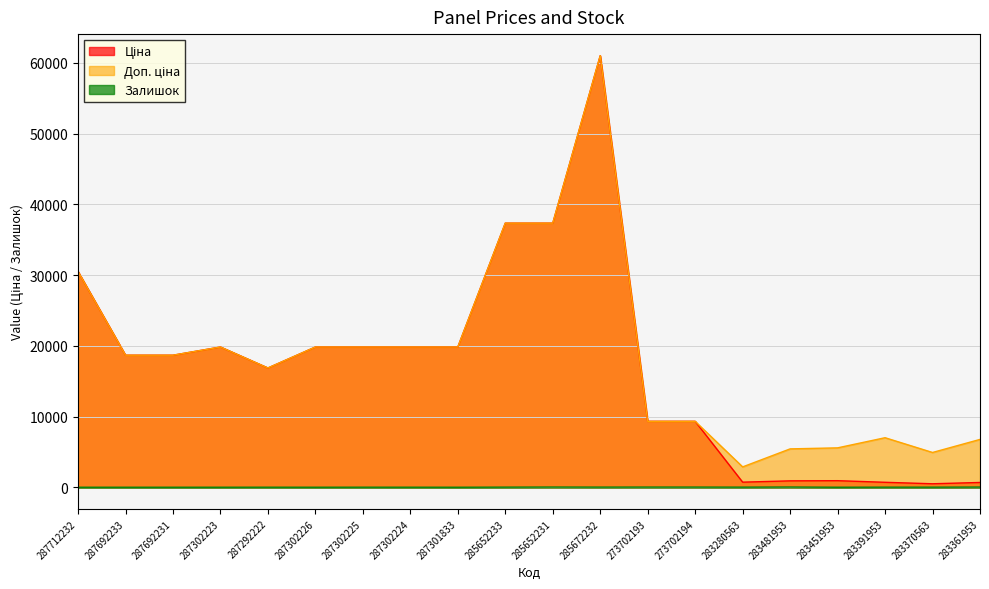

What is the difference between the Доп. ціна values at 283391953 and 283481953?

1578.4